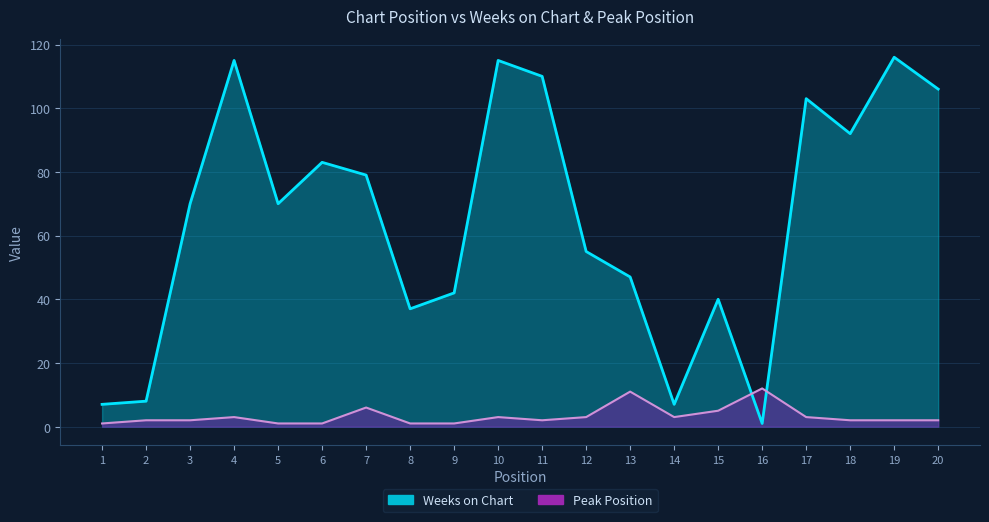

What is the spread (max minus min) of values at 1?

6